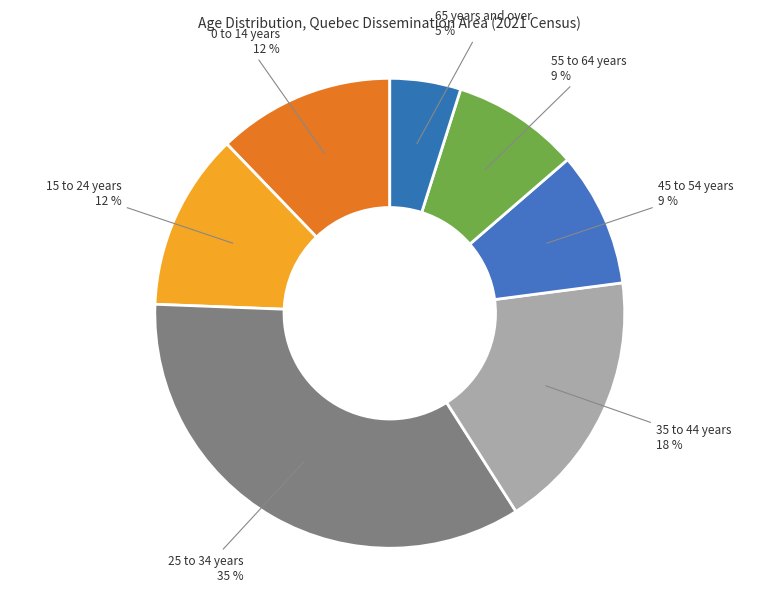

Does 0 to 14 years account for over 50% of the chart?

No